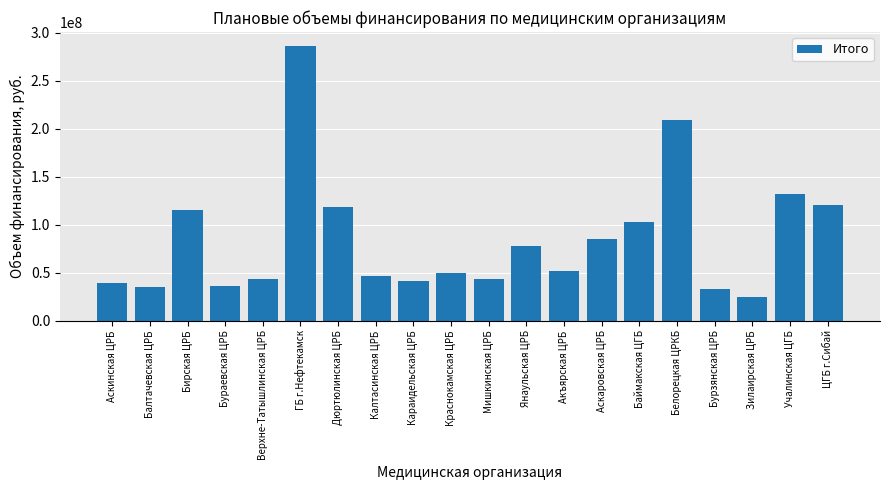

What is the minimum value shown in the chart?

24801087